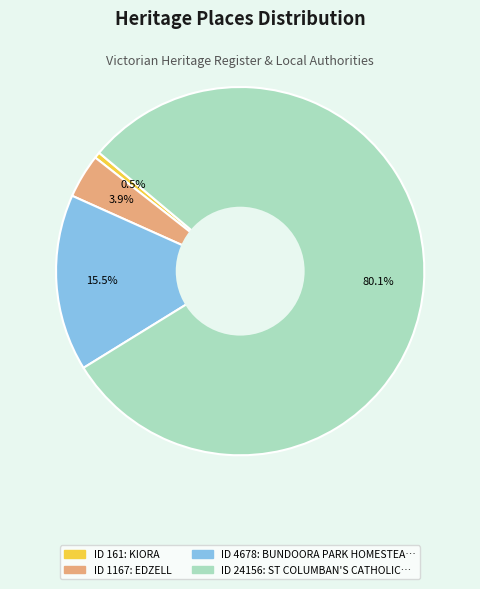

Is there a majority slice in this chart?

Yes